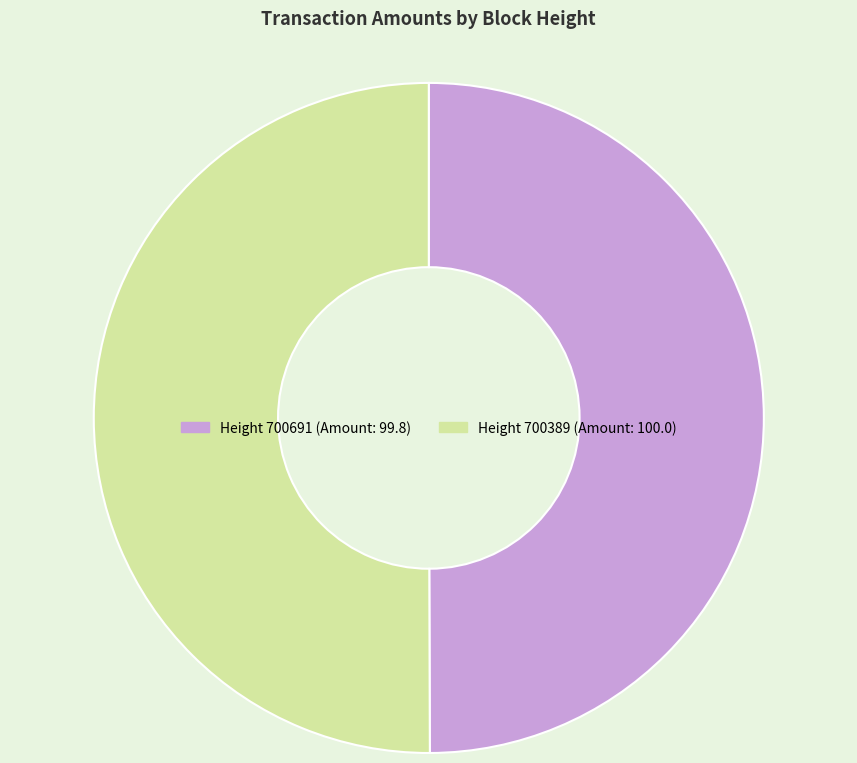

Rank the categories by value from highest to lowest.

700389, 700691